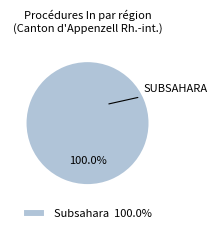

Rank the categories by value from highest to lowest.

Subsahara 100.0%